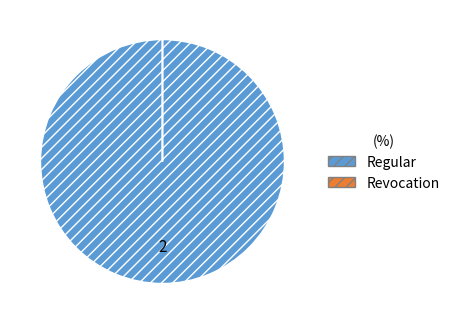

Which category has the biggest portion of the pie?

Regular